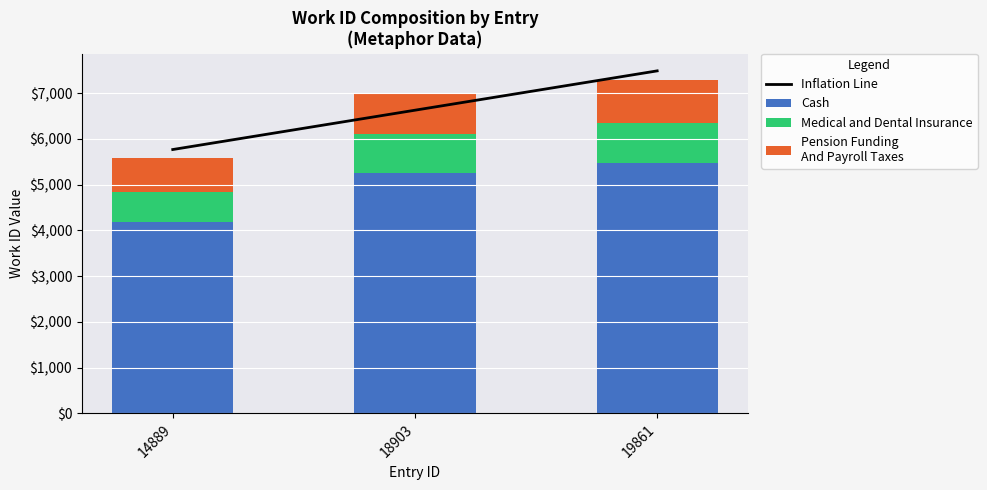

The value of Medical and Dental Insurance at 14889 is 668.0. True or false?

True